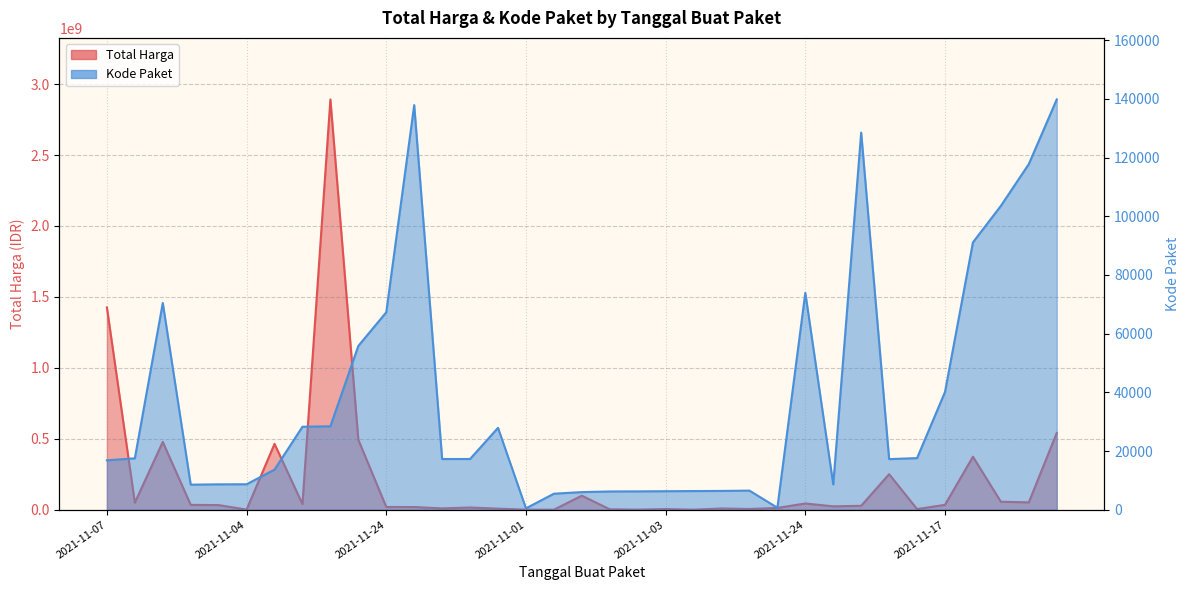

At which category does Total Harga reach its first local valley?

2021-11-08